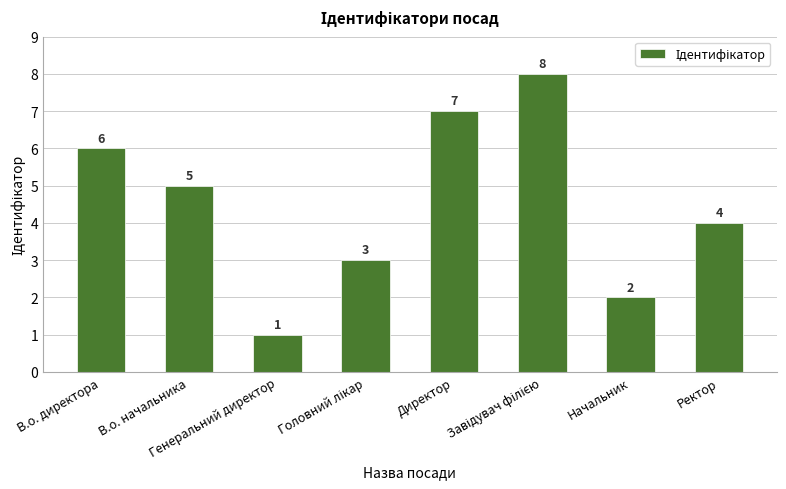

How many categories are shown in the chart?

8